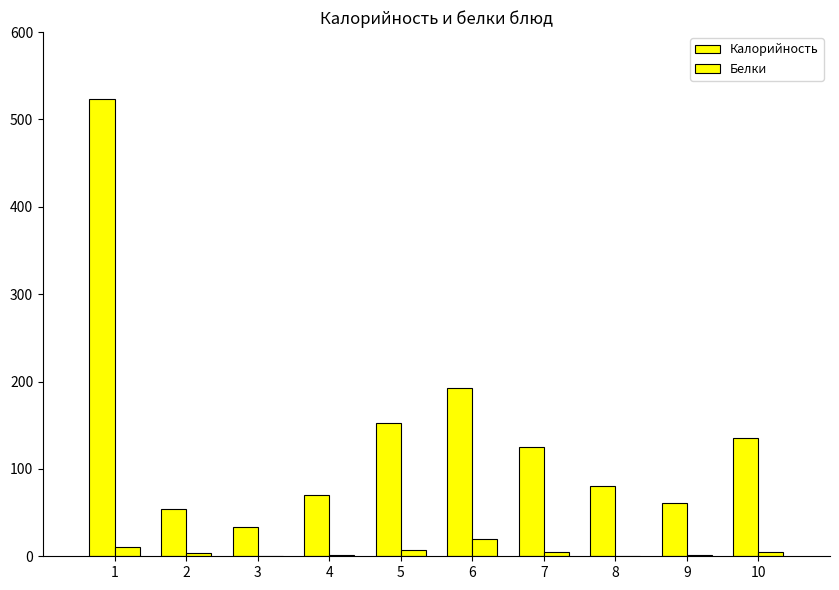

Which series changed the most between 1 and 4?

Калорийность